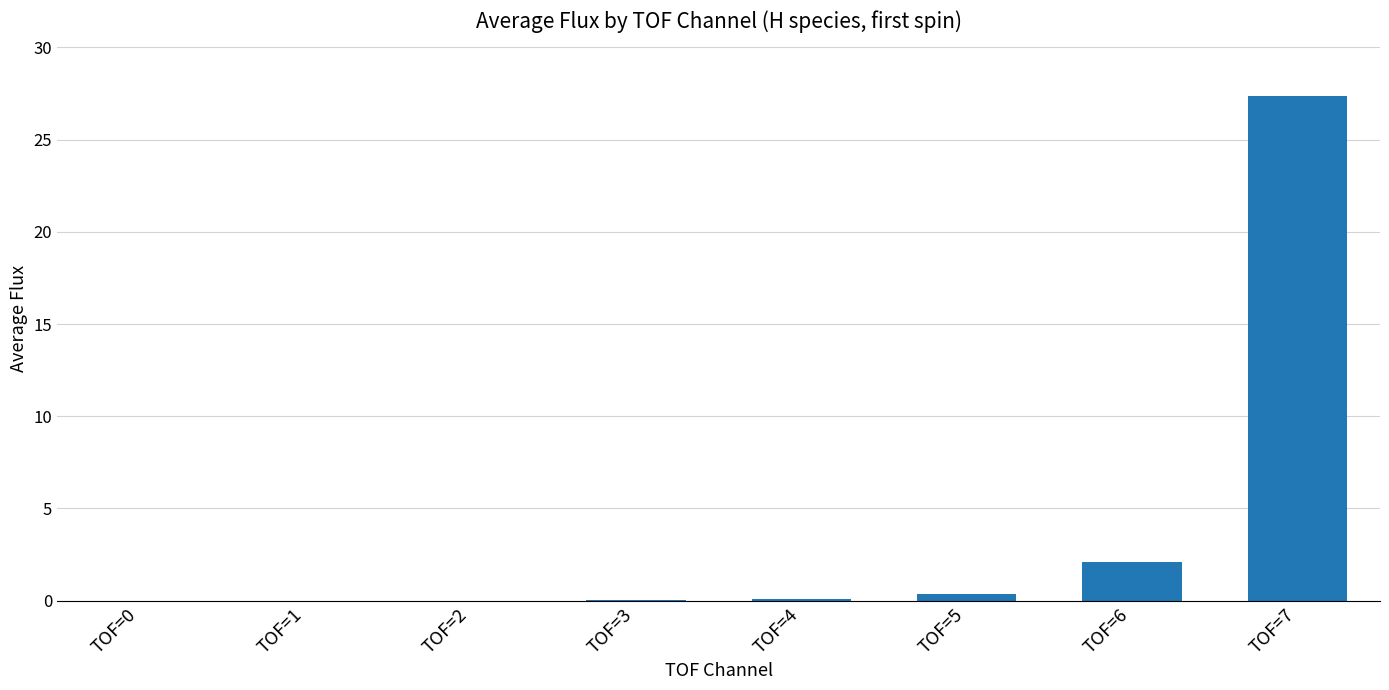

The chart shows a value of 6.3 at TOF=7. True or false?

False